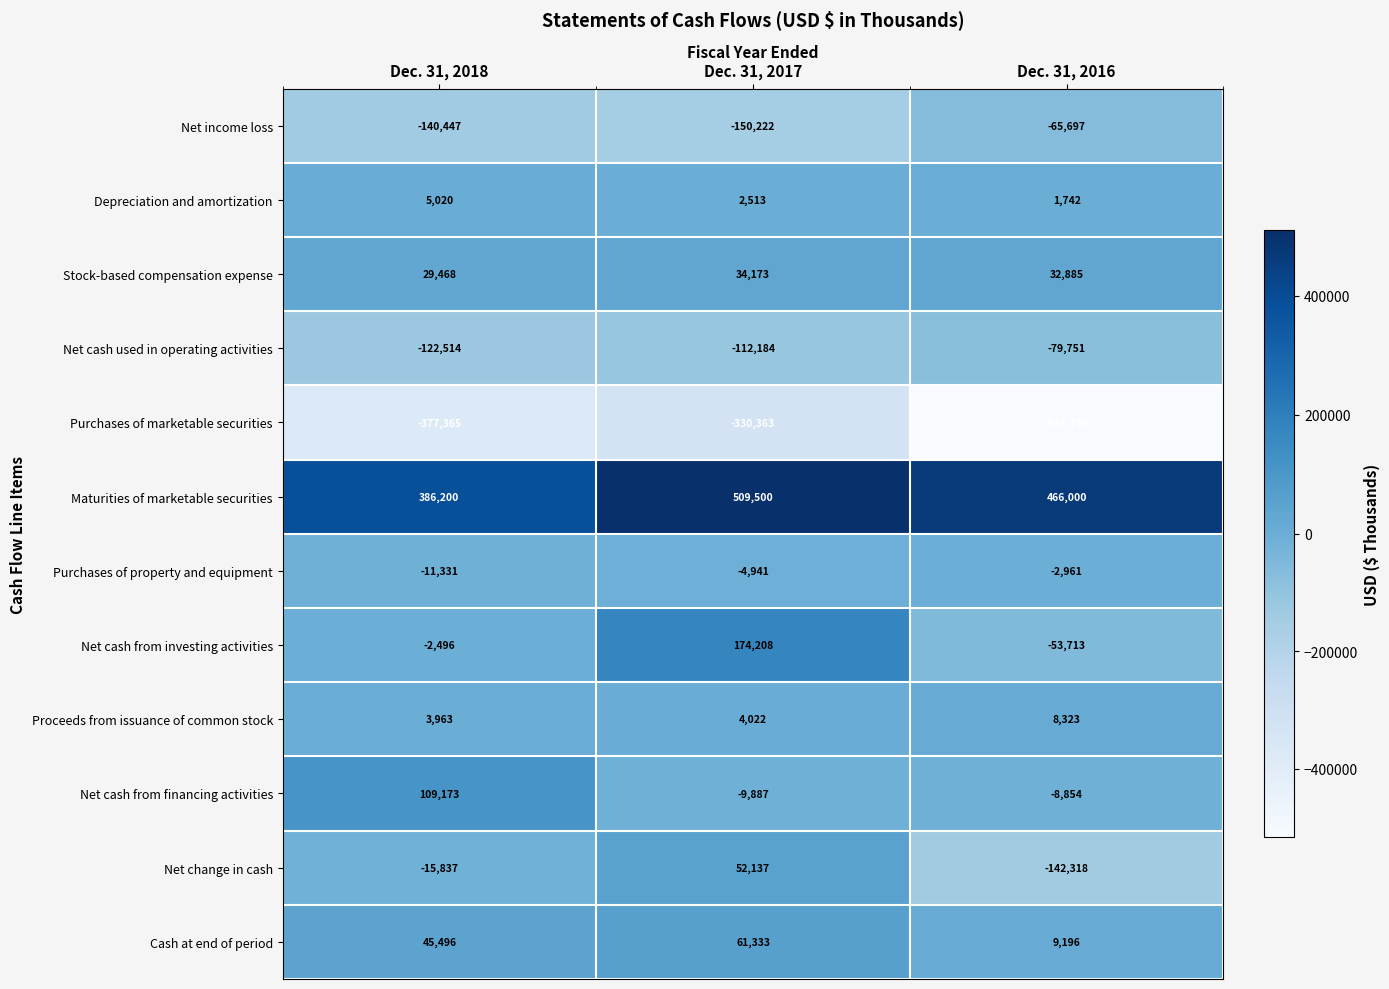

How many series are shown in this chart?

12